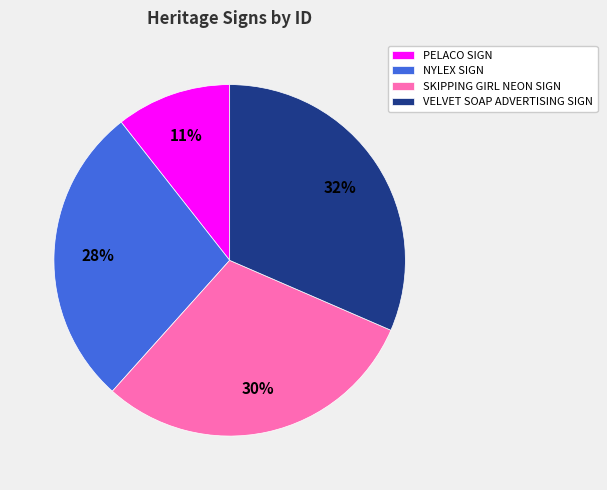

What percentage is the NYLEX SIGN slice, to the nearest percent?

28%